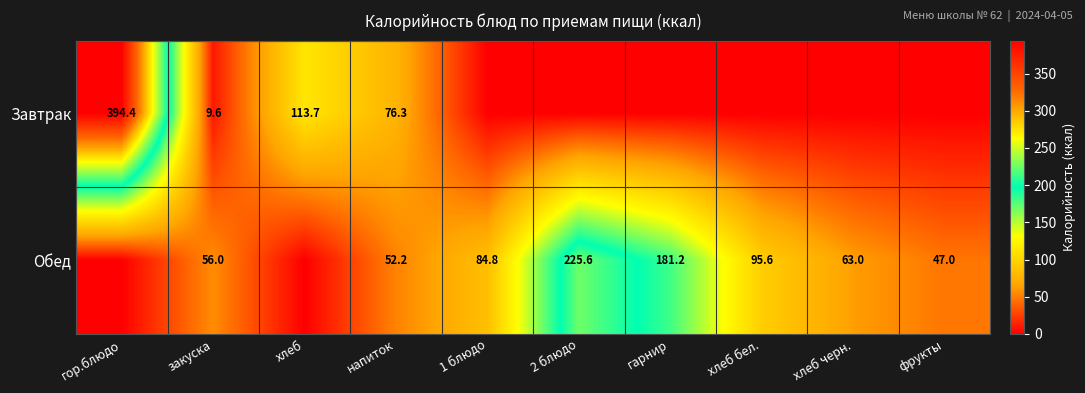

At which category is the sum across all series the highest?

гор.блюдо